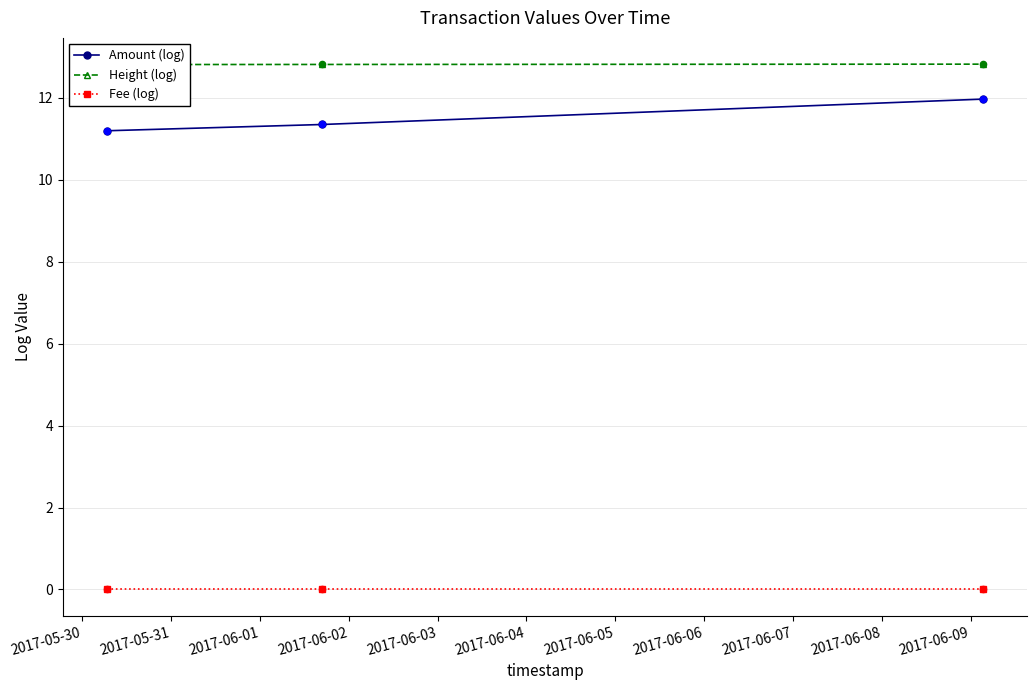

What is the minimum value for Amount (log)?

11.2